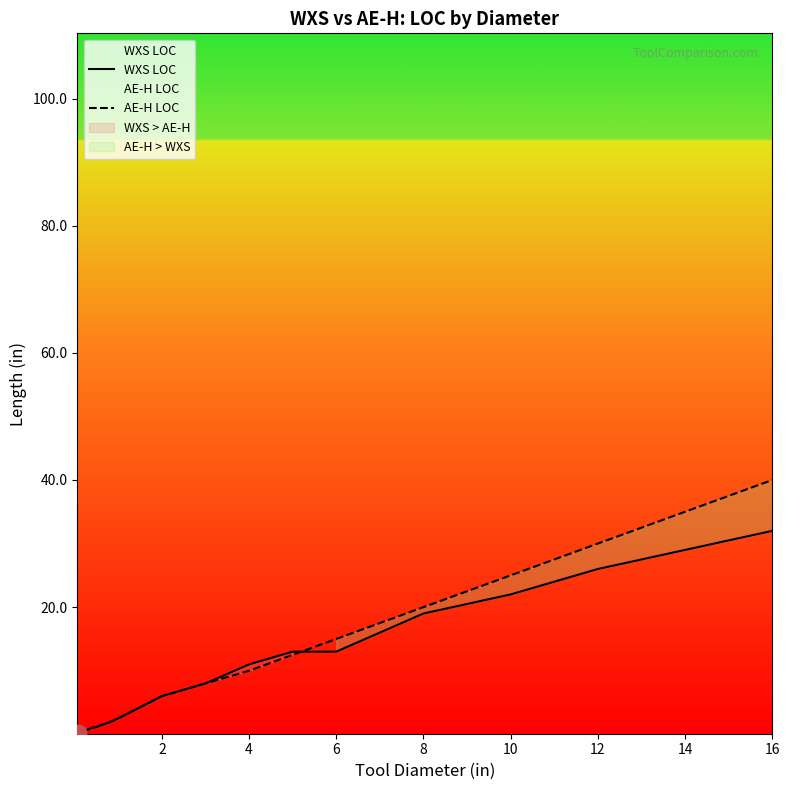

Reading right to left, what are all the values shown in this chart?

WXS LOC: 32.0	26.0	22.0	19.0	13.0	13.0	11.0	8.0	6.0	2.5	1.8	1.5	1.1	1.0	0.8	0.6	0.5	0.4	0.3	0.2
AE-H LOC: 40.0	30.0	25.0	20.0	15.0	12.5	10.0	8.0	6.0	2.5	1.8	1.5	1.1	1.0	0.8	0.6	0.5	0.4	0.3	0.2